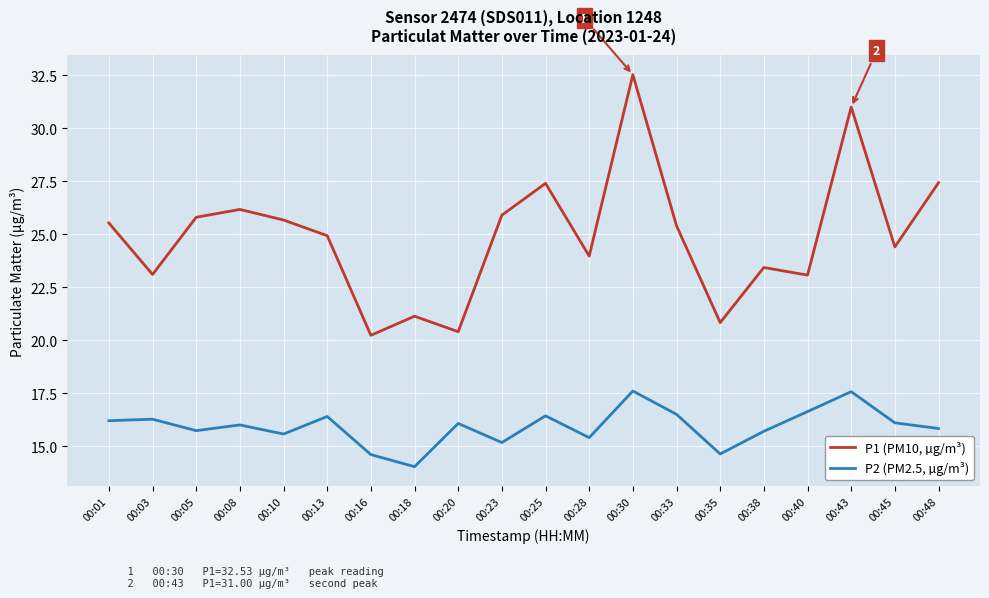

What is the difference between the P1 (PM10, µg/m³) values at 00:16 and 00:13?

4.7